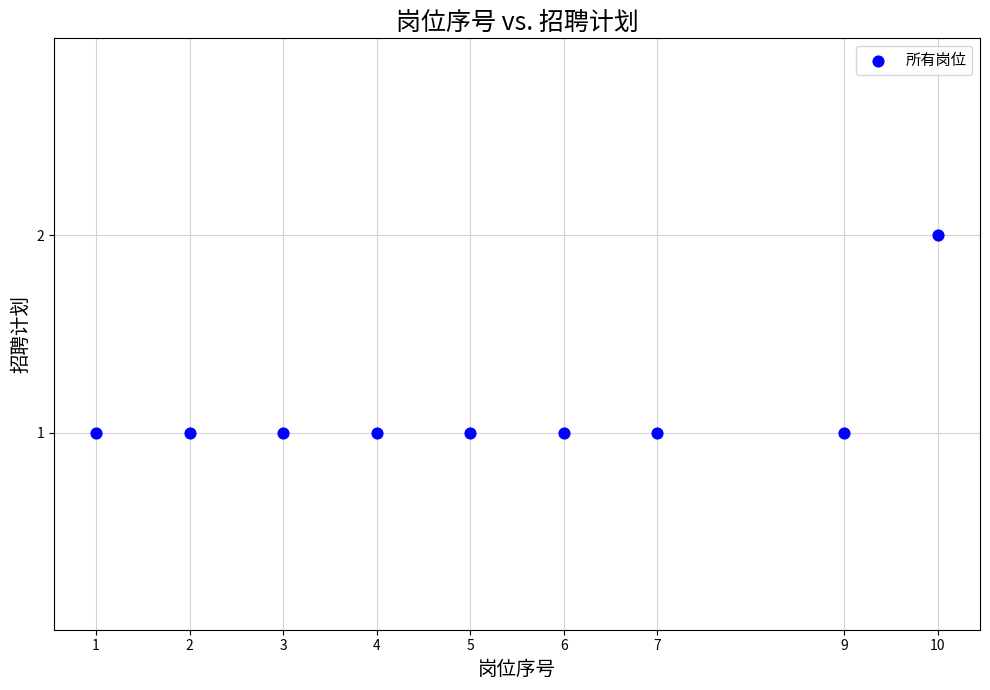

What is the range of X values (max minus min)?

9